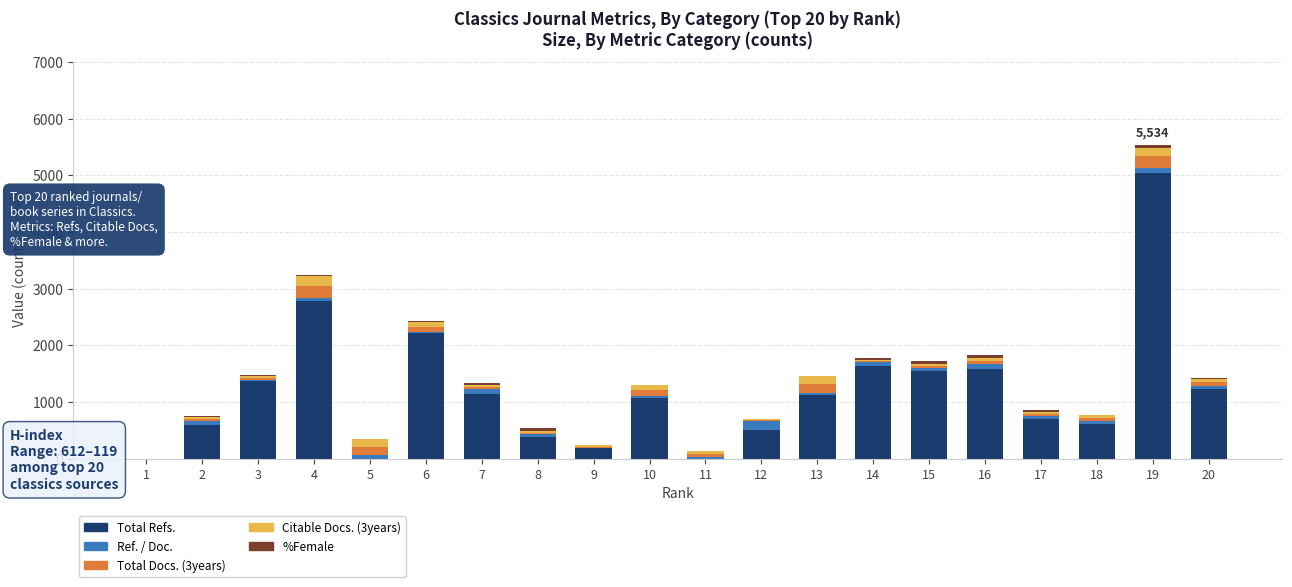

At which category is the sum across all series the highest?

19